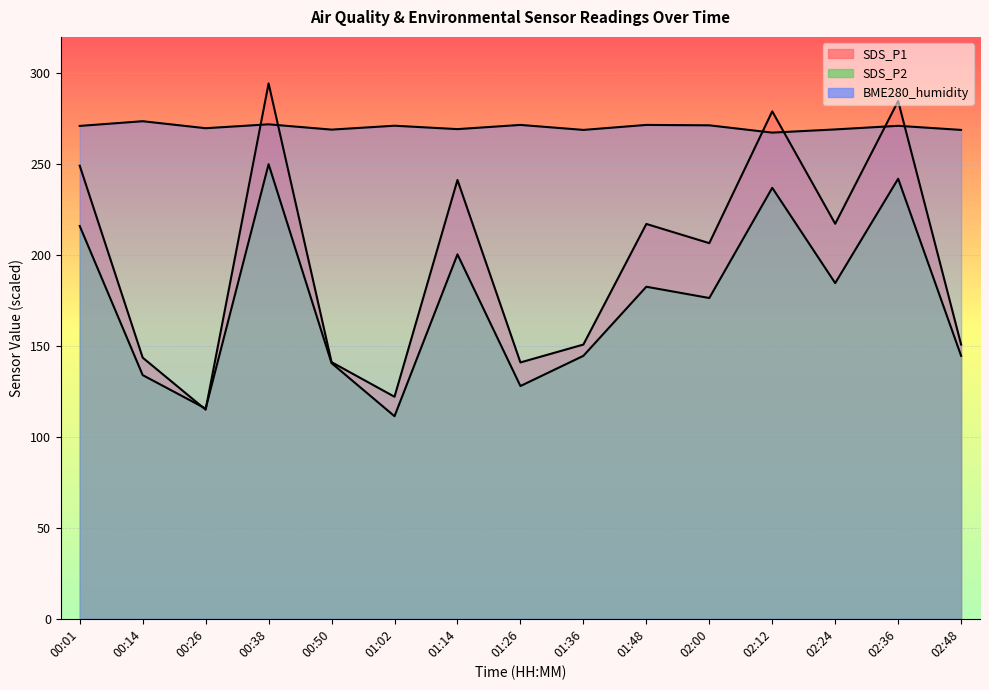

True or false: SDS_P2 and BME280_humidity cross at least once.

False